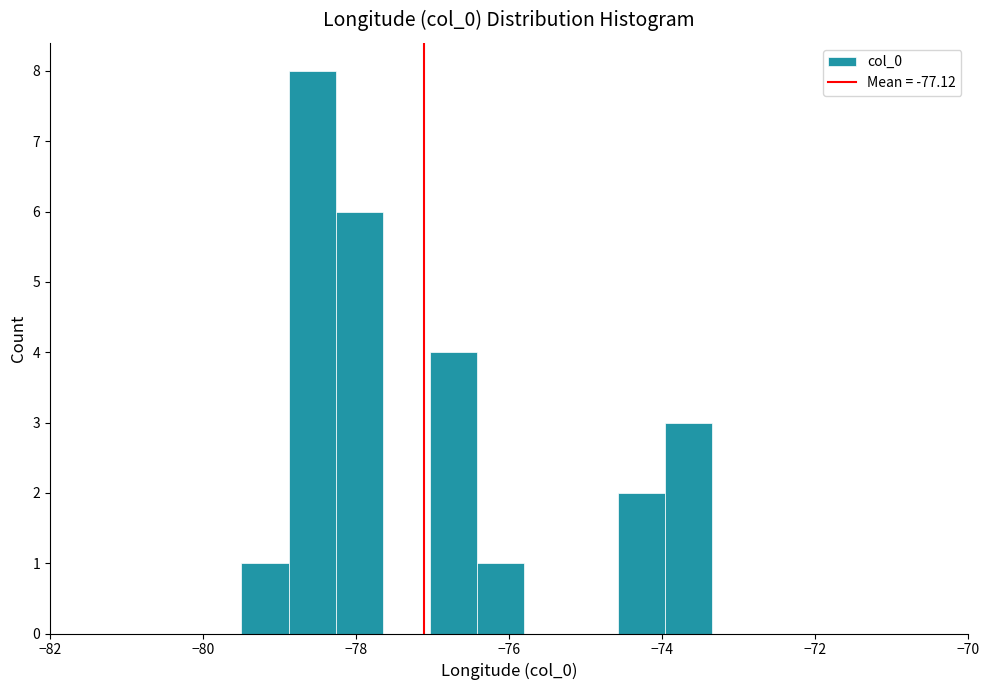

Read against the x-axis, roughly where is the centre of the tallest bar?

-78.6